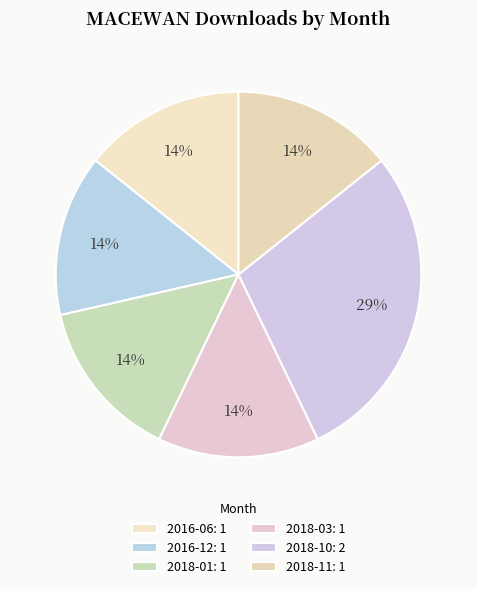

How many segments does this pie chart have?

6